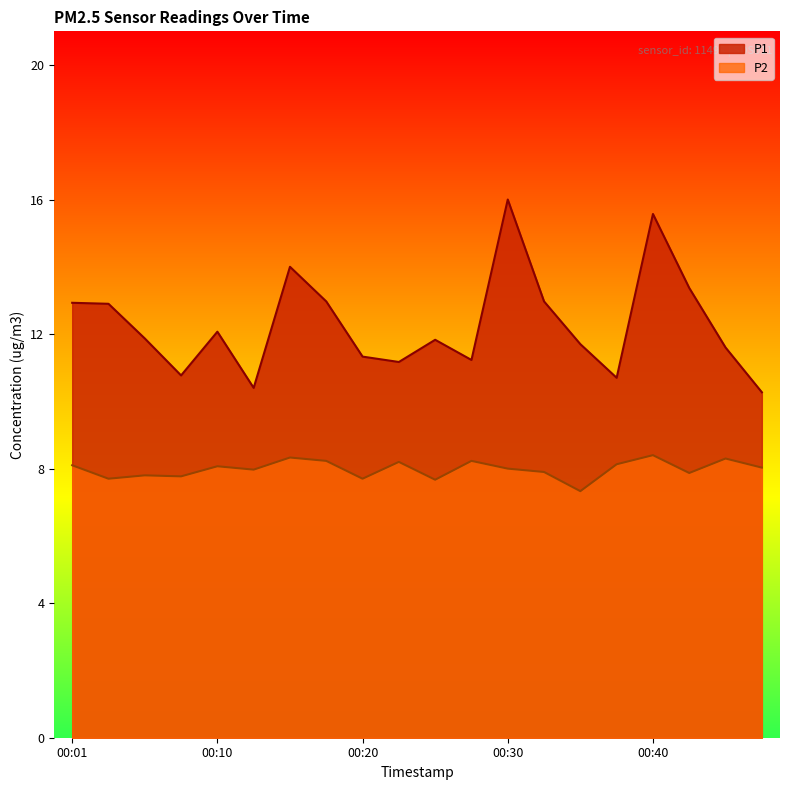

At which category does the chart reach its peak across all series?

00:30